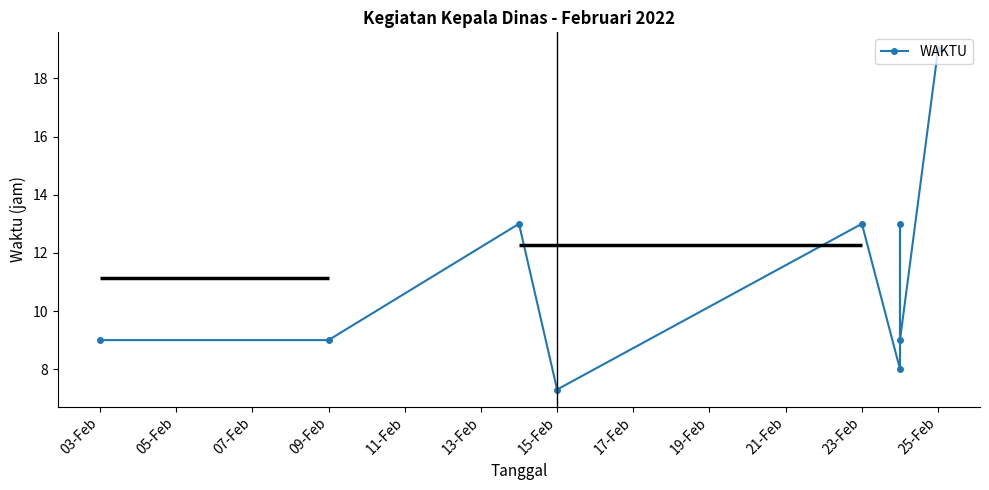

Count the number of categories in the chart.

9